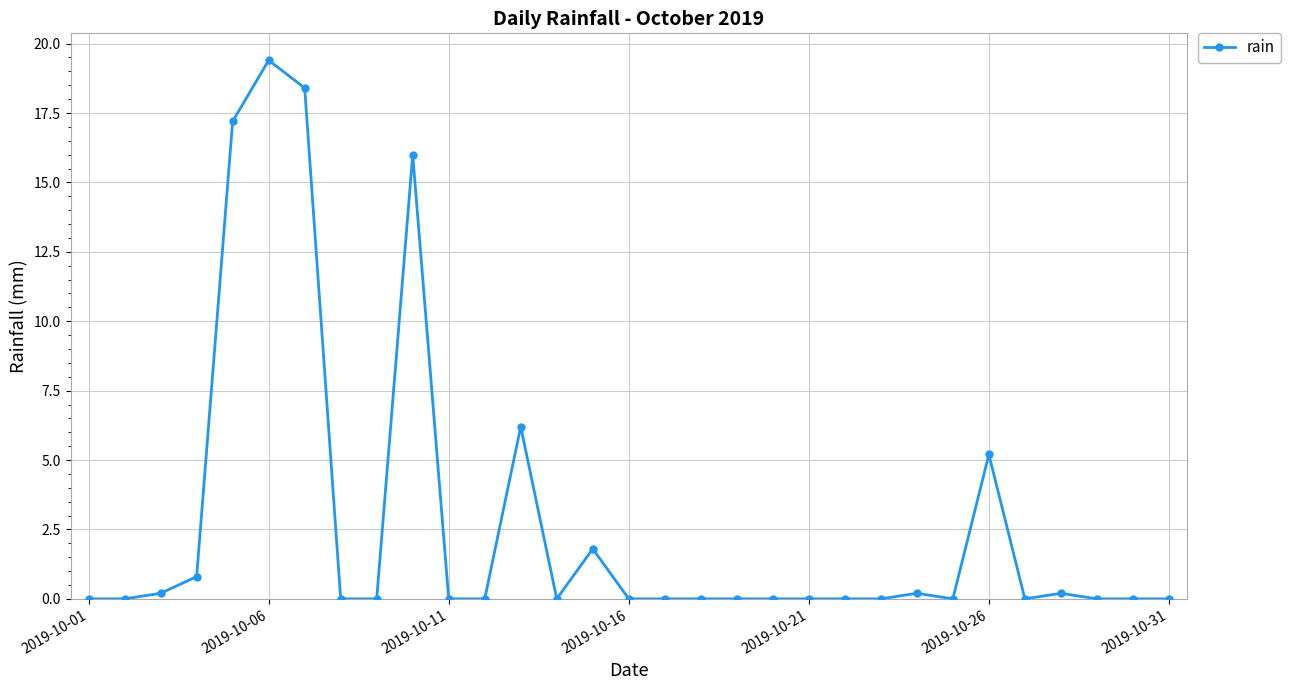

Reading left to right, extract all data points from this chart.

0.0	0.0	0.2	0.8	17.2	19.4	18.4	0.0	0.0	16.0	0.0	0.0	6.2	0.0	1.8	0.0	0.0	0.0	0.0	0.0	0.0	0.0	0.0	0.2	0.0	5.2	0.0	0.2	0.0	0.0	0.0